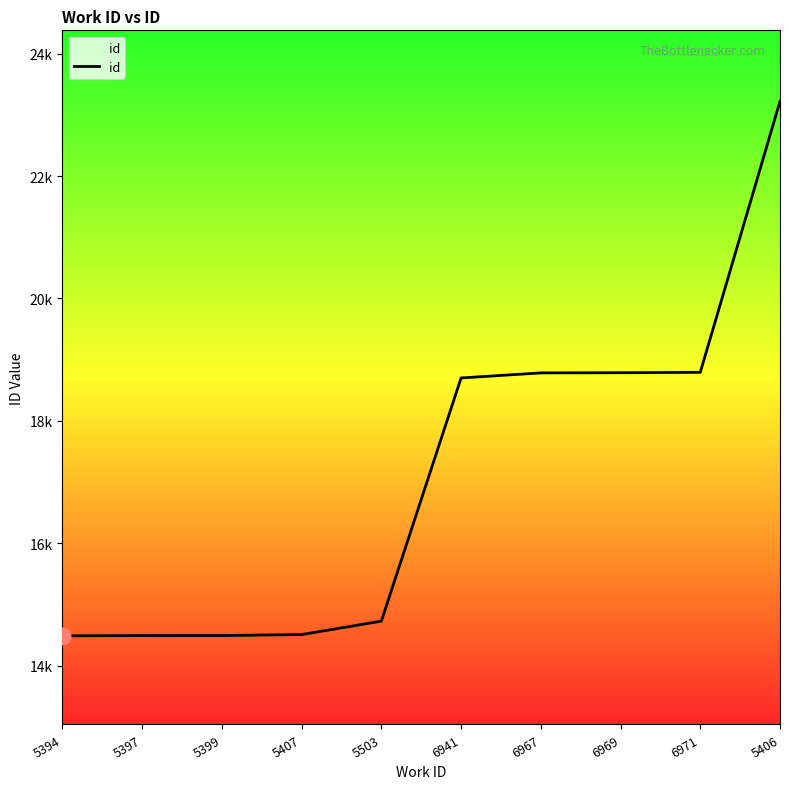

True or false: there are more than 1 points higher than both neighbors.

False